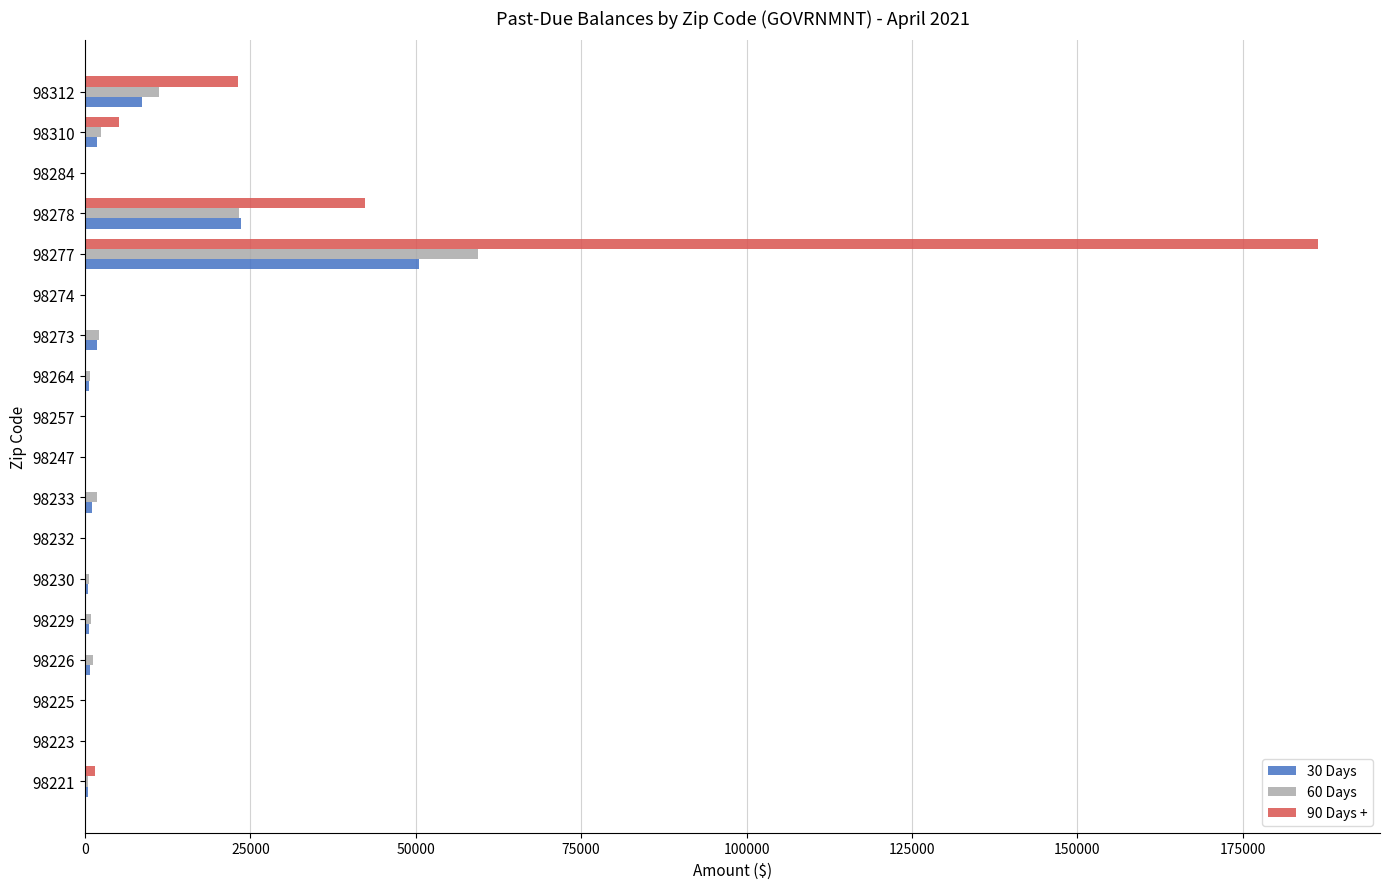

At which category is the sum across all series the highest?

98277